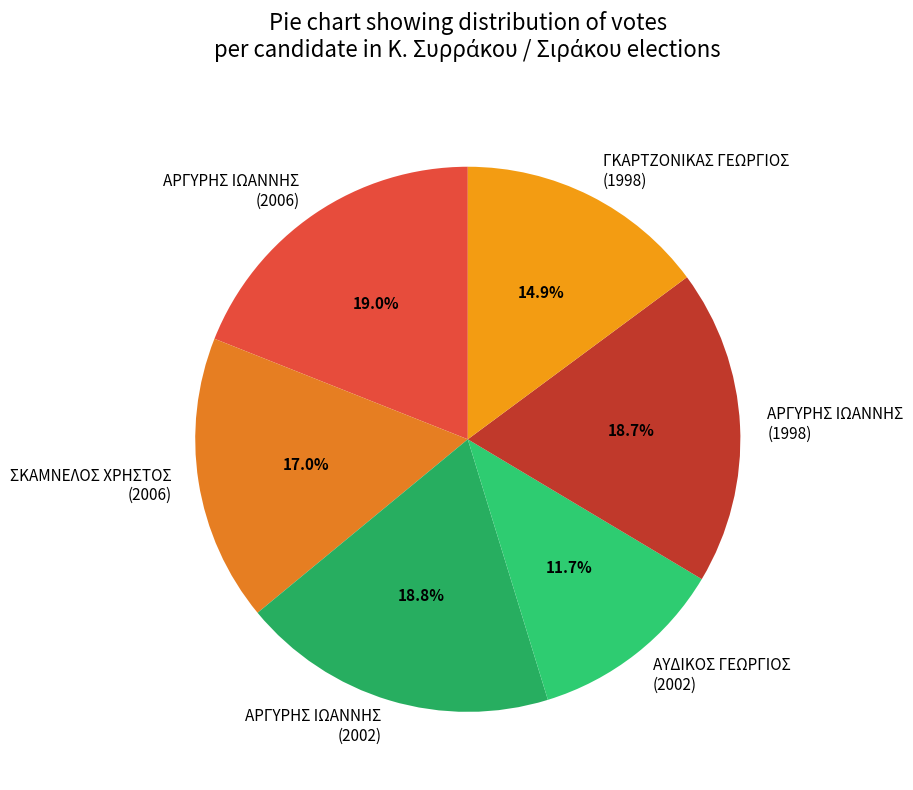

What percentage do ΑΡΓΥΡΗΣ ΙΩΑΝΝΗΣ (1998) and ΑΡΓΥΡΗΣ ΙΩΑΝΝΗΣ (2006) together represent?

37.7%